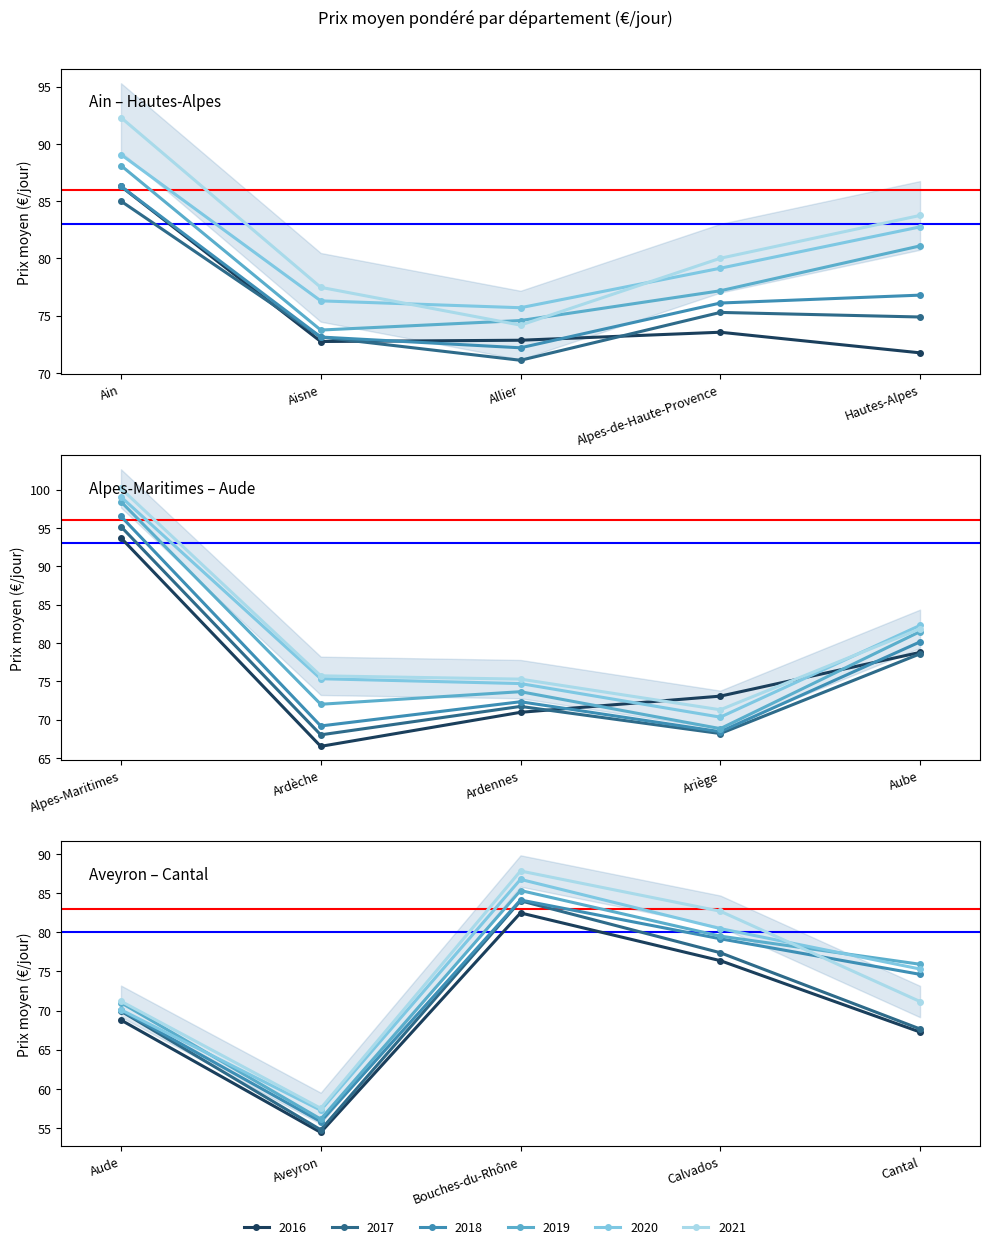

True or false: 2021 and 2017 intersect in this chart.

False